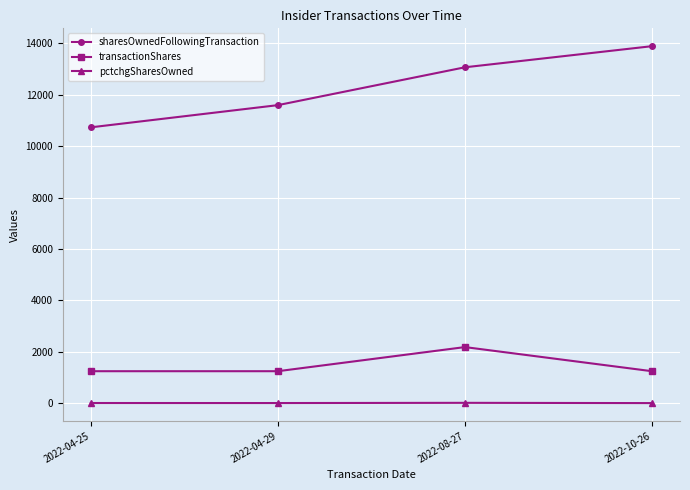

True or false: sharesOwnedFollowingTransaction and pctchgSharesOwned cross at least once.

False